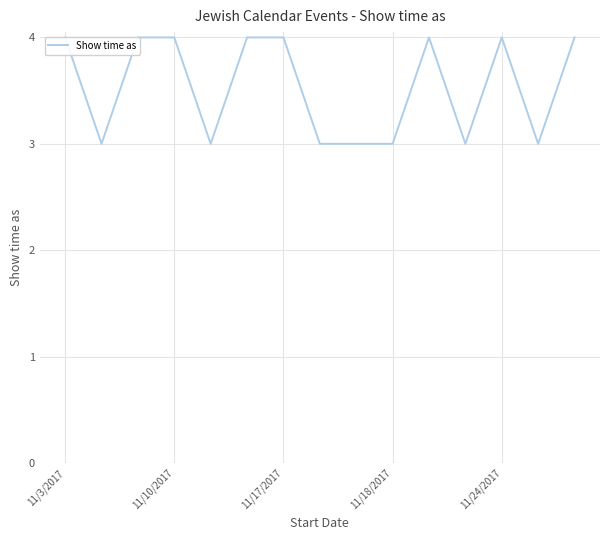

Reading left to right, extract all data points from this chart.

4	3	4	4	3	4	4	3	3	3	4	3	4	3	4